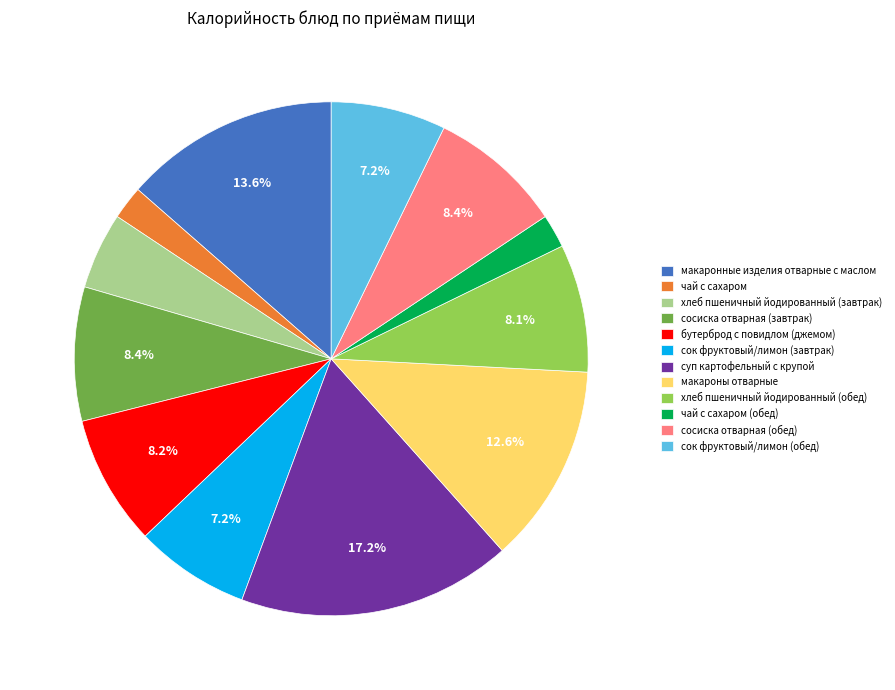

What percentage is the сок фруктовый/лимон (обед) slice, to the nearest percent?

7%